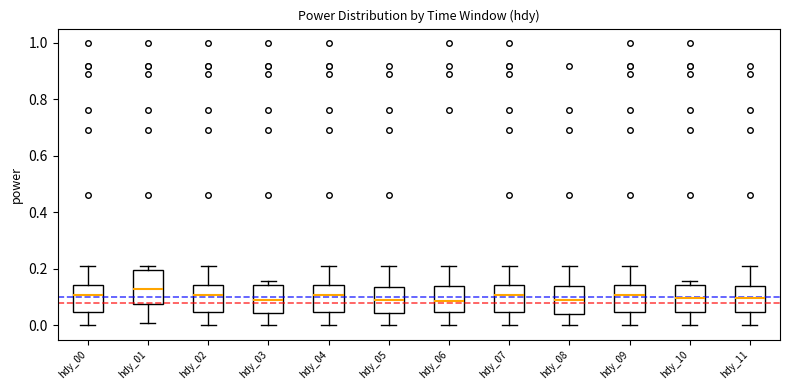

Where is the lower edge of the box for hdy_07 on the y-axis? The values are not printed on the chart, so give them approximately, as read against the axis.

0.04